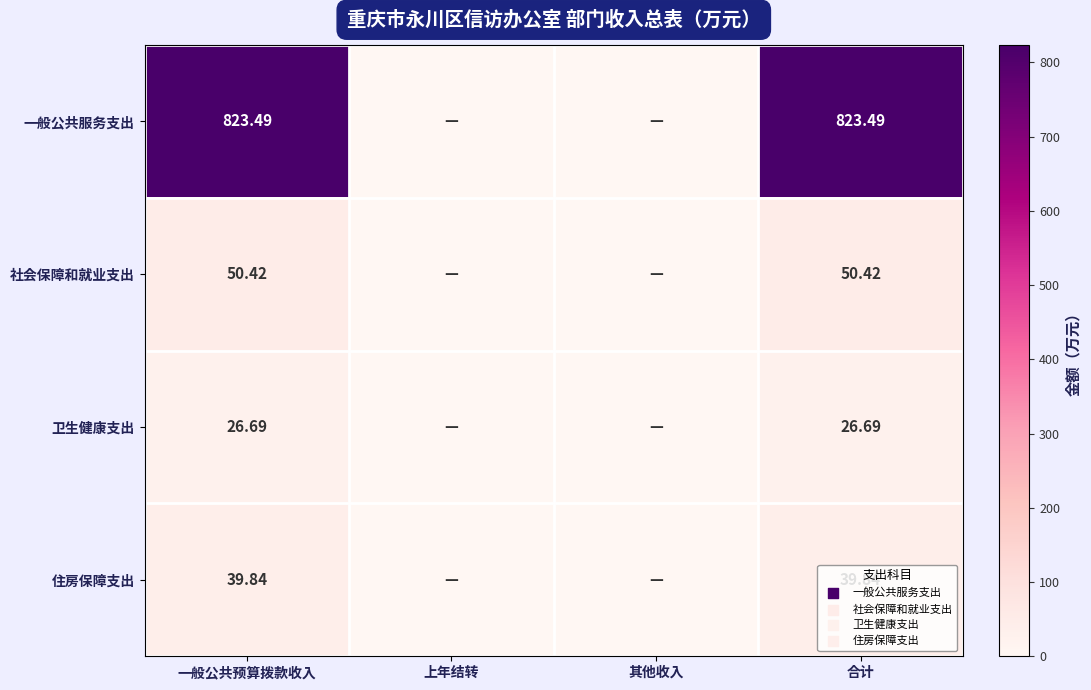

Rank the series at 合计 from highest to lowest value.

一般公共服务支出, 社会保障和就业支出, 住房保障支出, 卫生健康支出